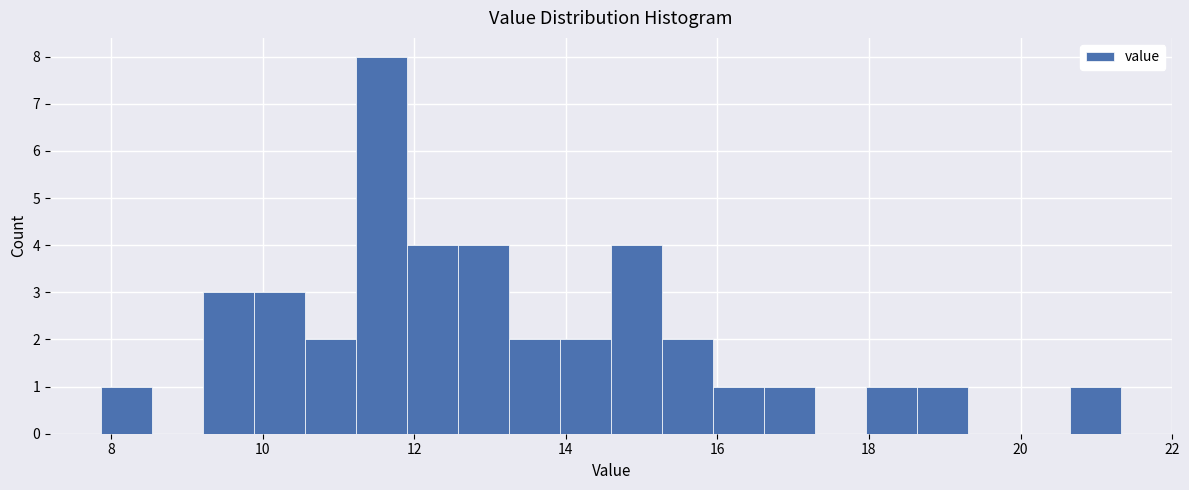

Around what value on the x-axis is the tallest bar? Give the approximate position of its centre, as read against the axis.

11.6